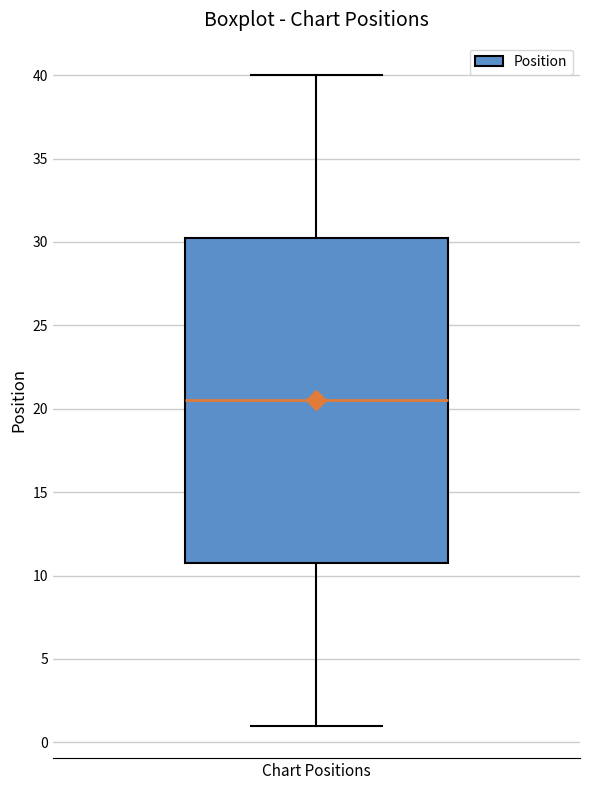

Read this box plot against the y-axis: the position of the median line, the range covered by the box, and the ends of both whiskers. The values are not printed on the chart, so give them approximately, as read against the axis.

median 20.5, box 11.0 to 30.5, whiskers 1.0 to 40.0